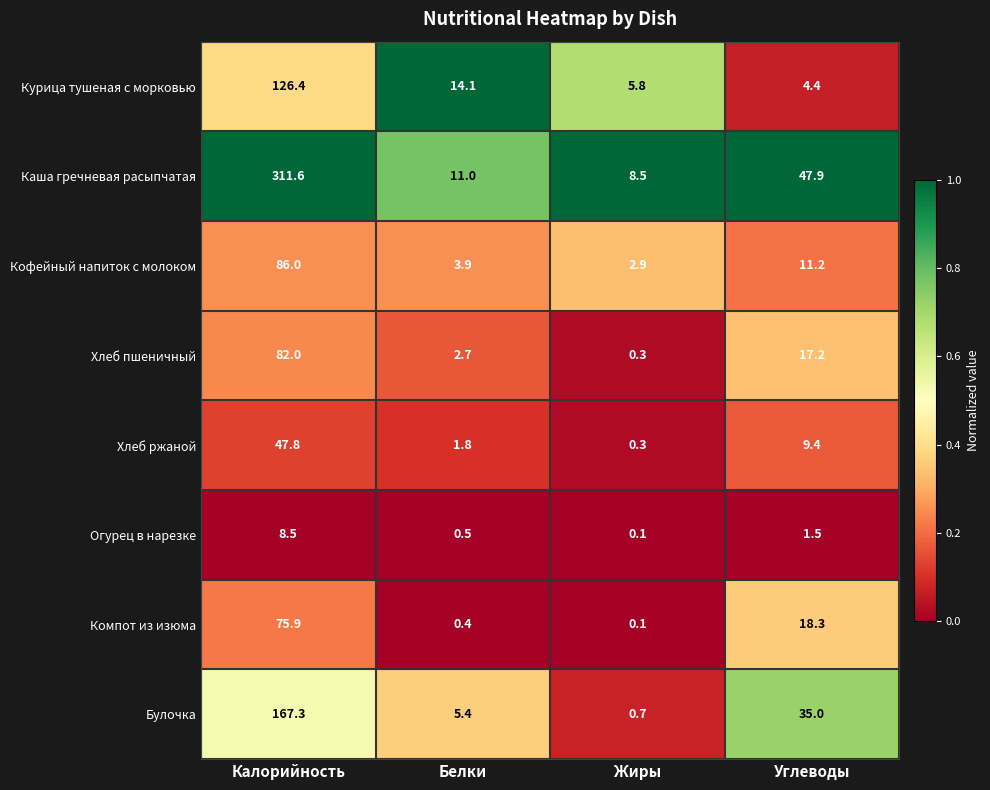

What is the total value across all series at Калорийность?

905.5